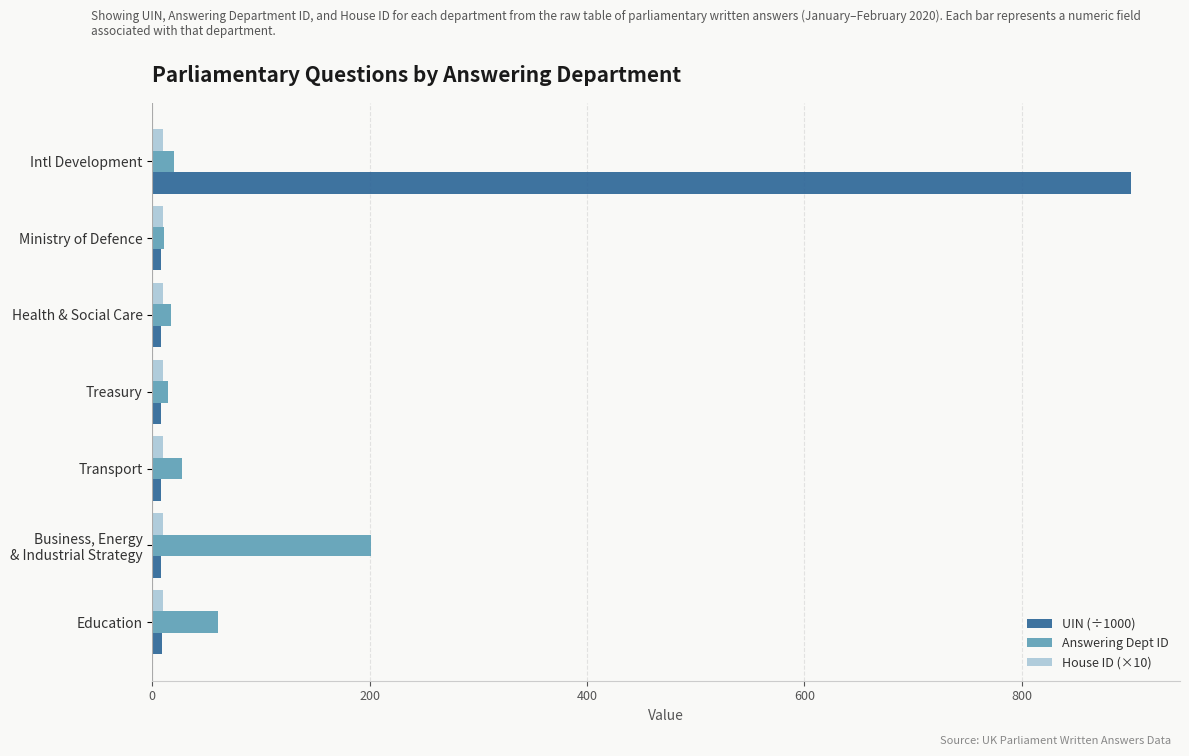

What is the maximum value for Answering Dept ID?

201.0